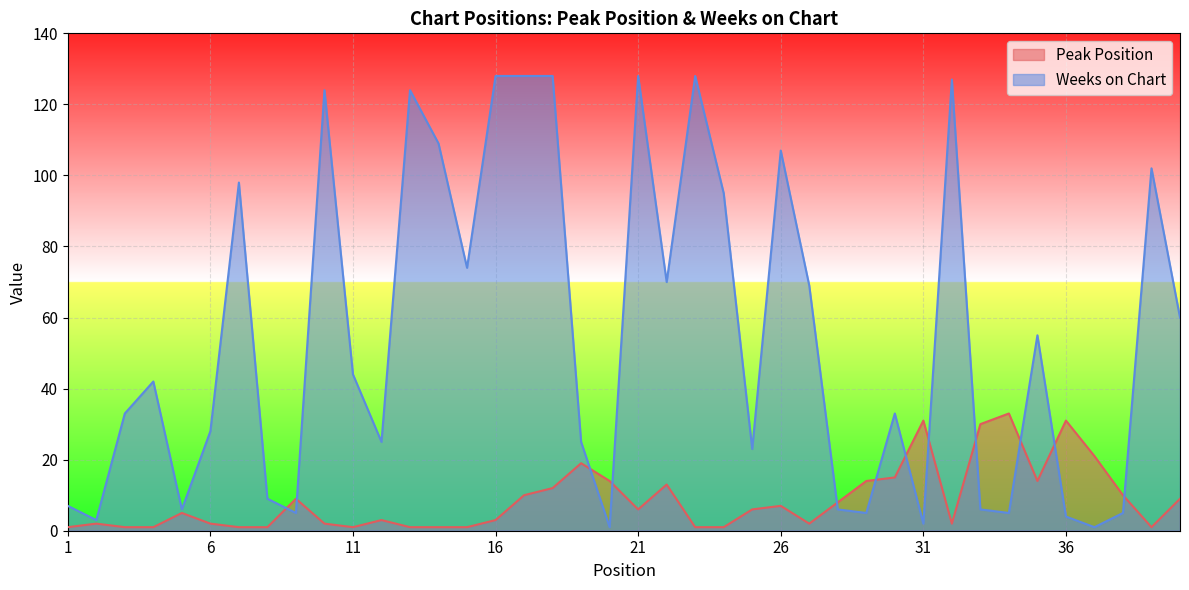

True or false: Peak Position has a value of 9 at 9.

True